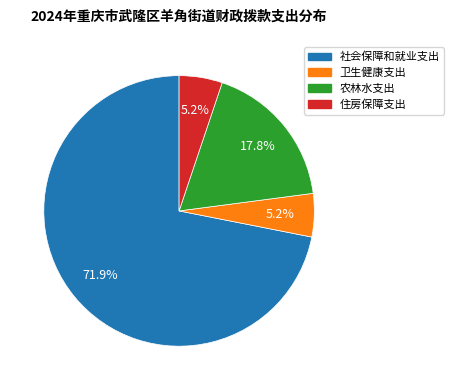

Does 社会保障和就业支出 represent more than half of the total?

Yes